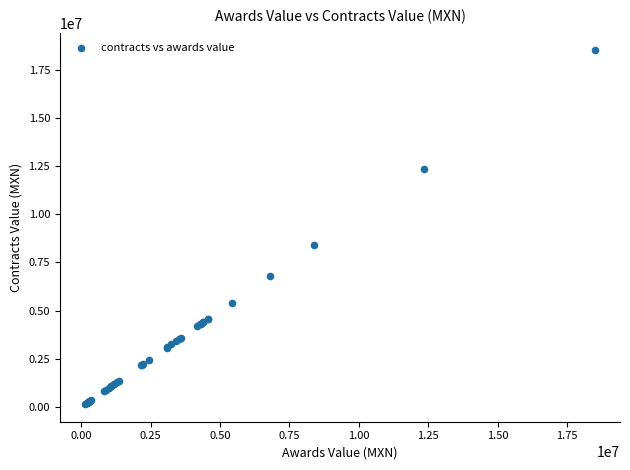

What Y value in the scatter plot is closest to 9321946?

8377080.2